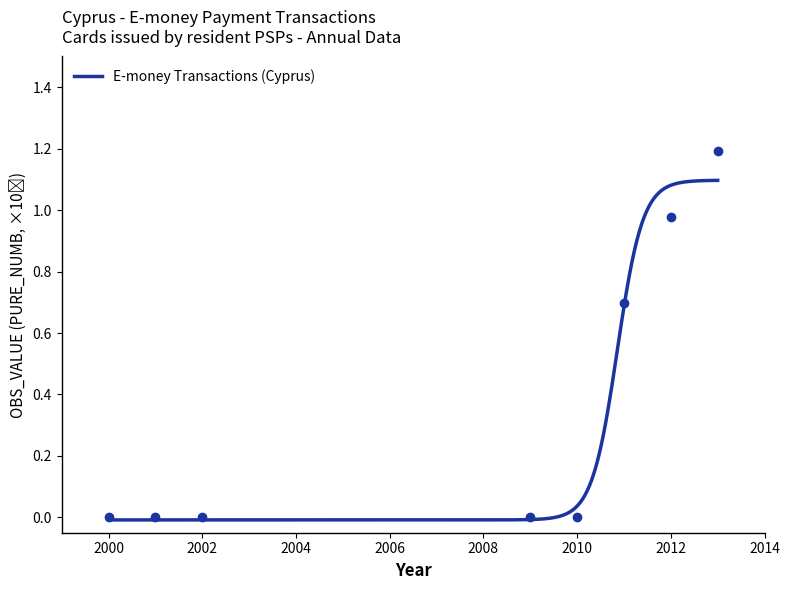

Rank the categories by value from lowest to highest.

2000, 2001, 2002, 2009, 2010, 2011, 2011, 2012, 2013